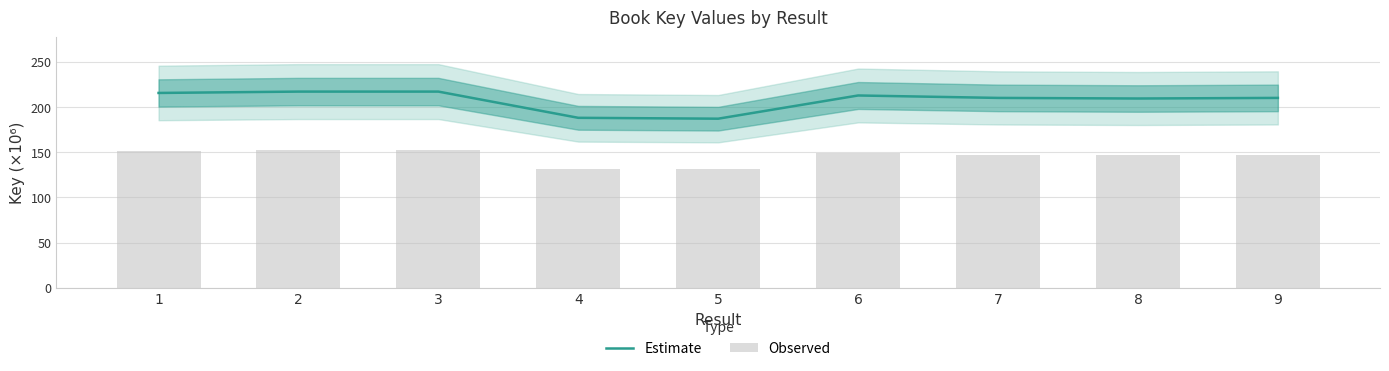

Does the chart contain any negative values?

No